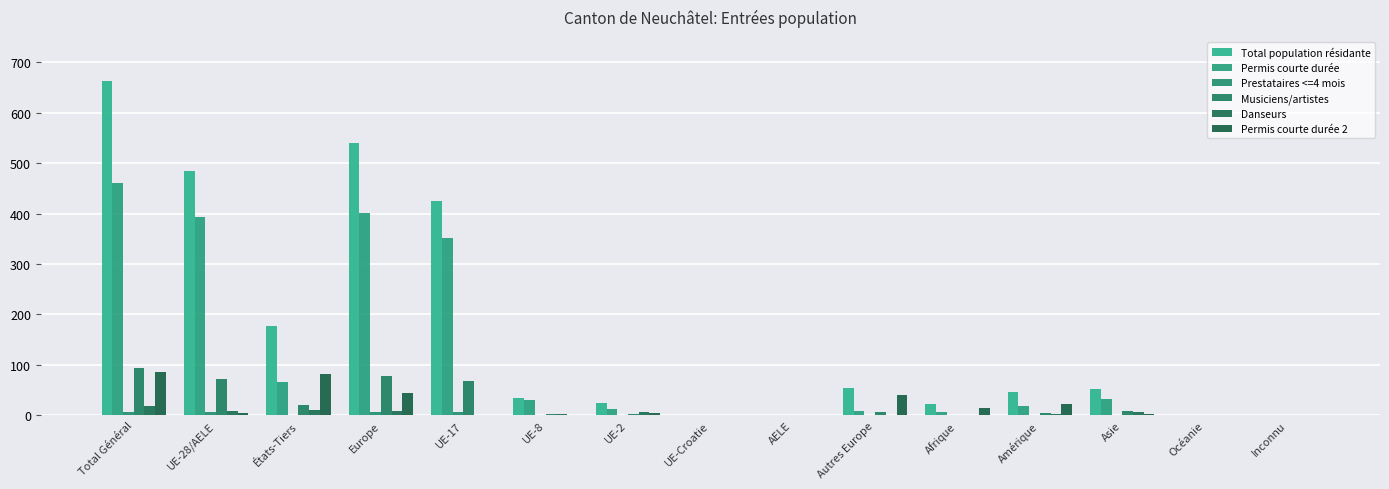

What is the highest value of the Musiciens/artistes series?

93